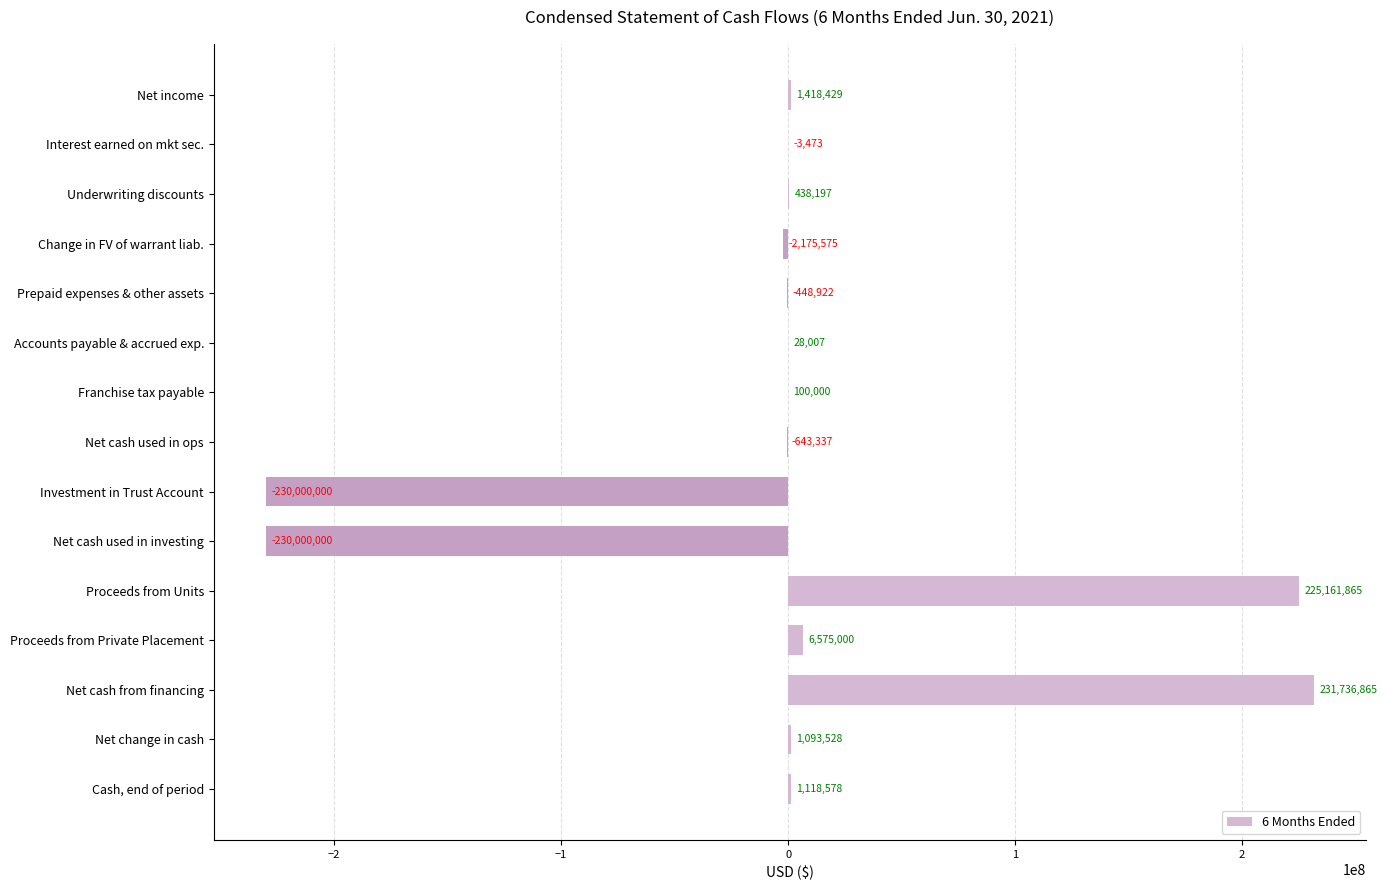

What is the sum of all values?

4399162